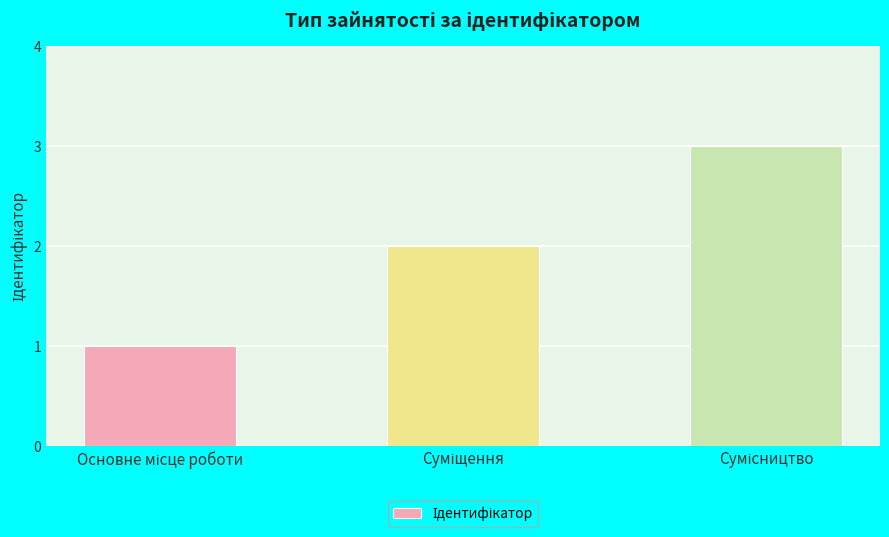

What is the average value?

2